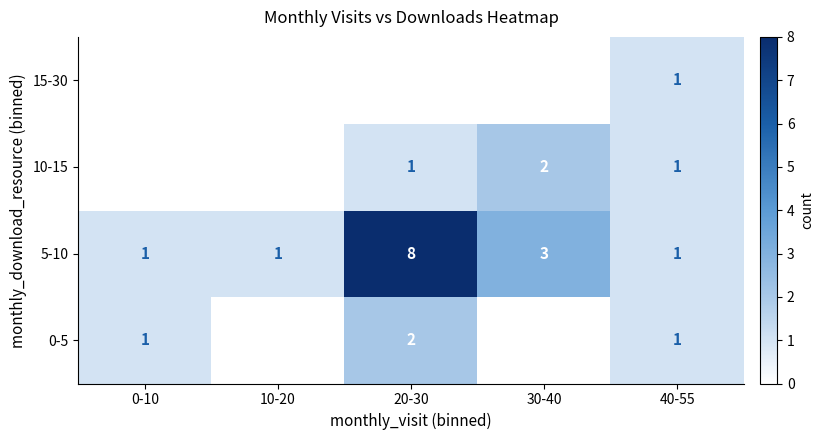

At which category does the chart reach its minimum across all series?

10-20